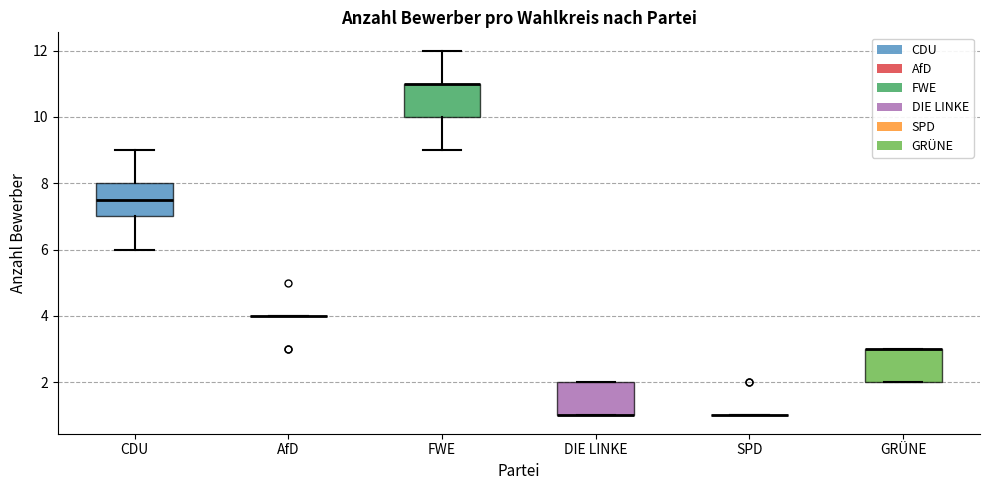

Reading left to right, transcribe this box plot: for each box, give where its median line is, the range the box spans, and where its two whiskers end, as read against the y-axis. The values are not printed on the chart, so give them approximately, as read against the axis.

CDU: median 7.6, box 7.0 to 8.0, whiskers 6.0 to 9.0
AfD: box collapsed to a line at 4.0, whiskers 4.0 to 4.0
FWE: median 11.0 (drawn on the box's upper edge), box 10.0 to 11.0, whiskers 9.0 to 12.0
DIE LINKE: median 1.0 (drawn on the box's lower edge), box 1.0 to 2.0, whiskers 1.0 to 2.0
SPD: box collapsed to a line at 1.0, whiskers 1.0 to 1.0
GRÜNE: median 3.0 (drawn on the box's upper edge), box 2.0 to 3.0, whiskers 2.0 to 3.0